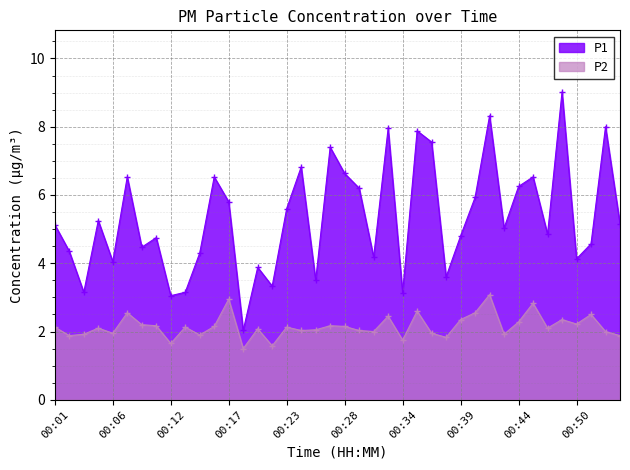

What is the difference between the maximum and minimum values in the P2 series?

1.6